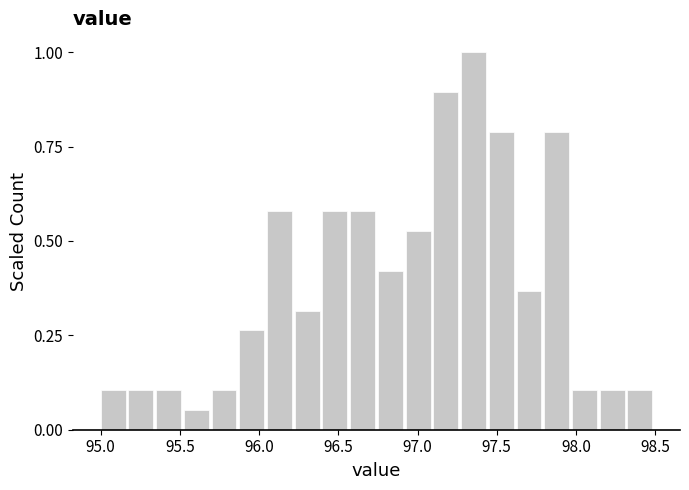

Around what value on the x-axis is the tallest bar? Give the approximate position of its centre, as read against the axis.

97.35